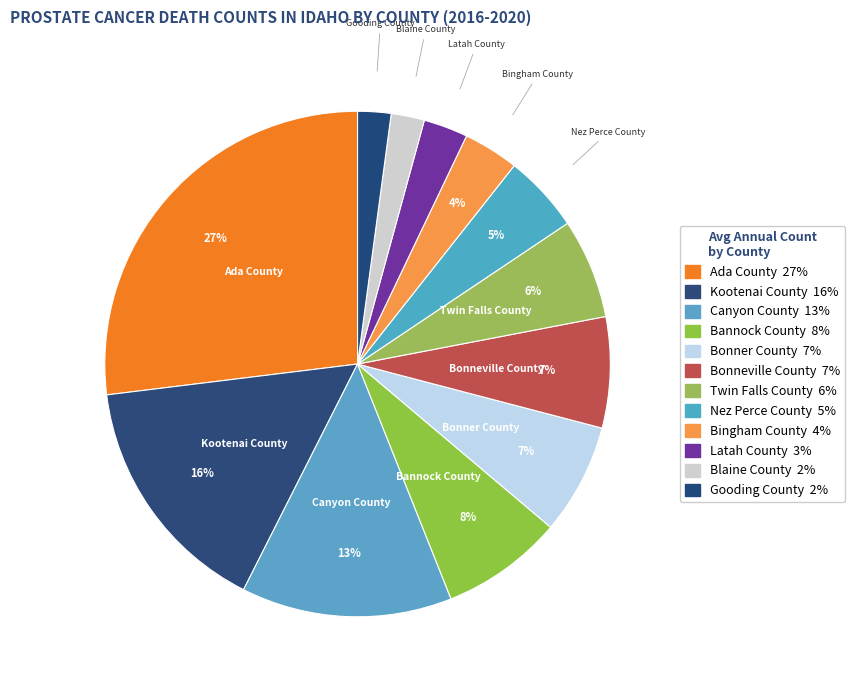

Does Blaine County represent more than half of the total?

No